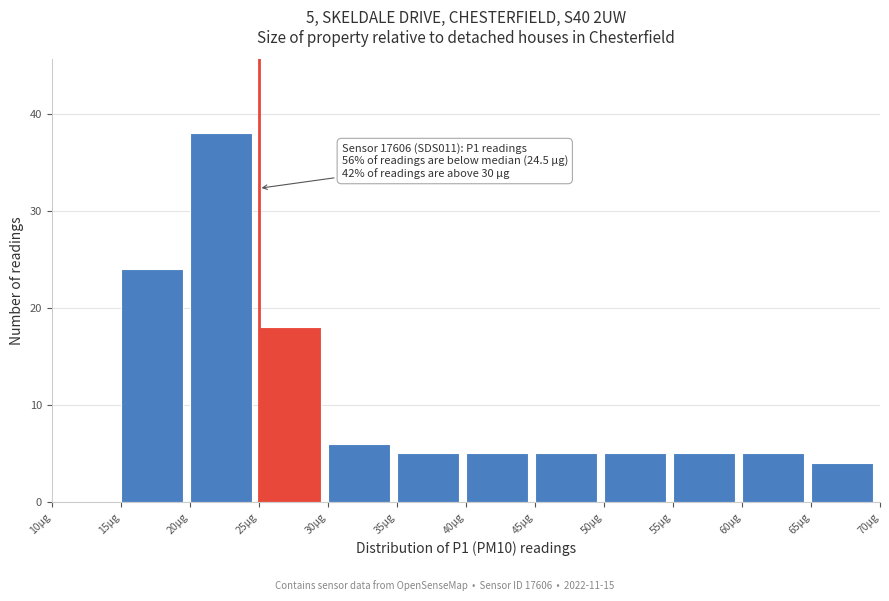

Which range on the x-axis has the tallest bar?

20 to 25